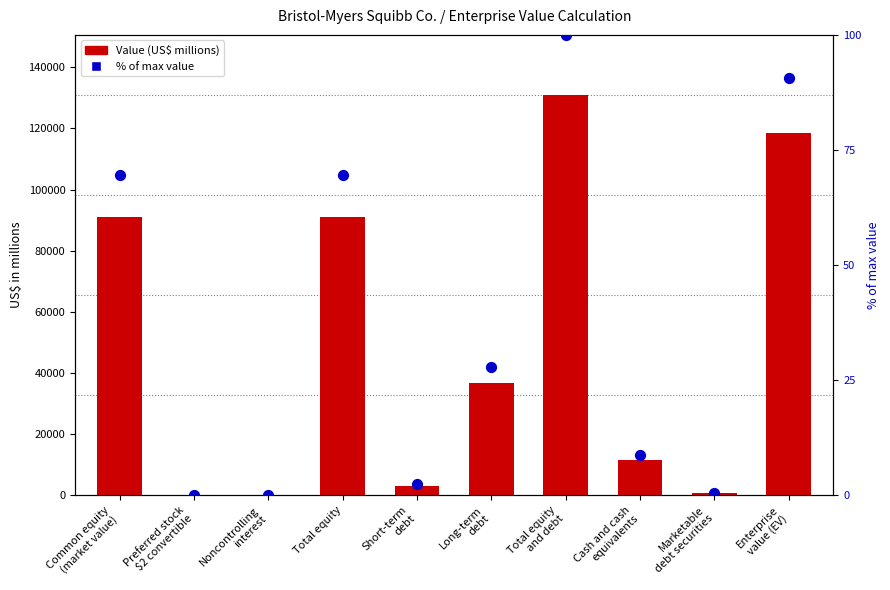

What is the total value across all series at Short-term
debt?

3121.4